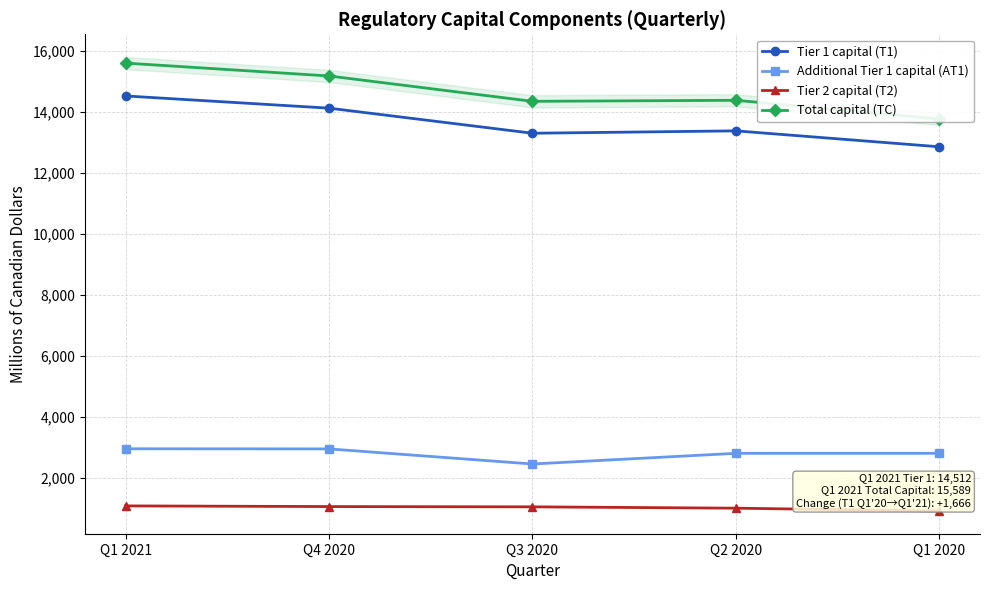

Where is Additional Tier 1 capital (AT1) nearest to the value 2699?

Q2 2020